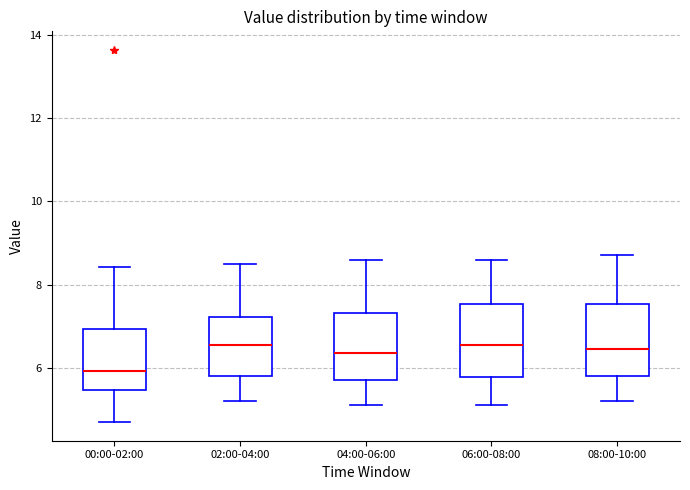

Where does the median line of the box for 08:00-10:00 sit on the y-axis? The values are not printed on the chart, so give them approximately, as read against the axis.

6.4